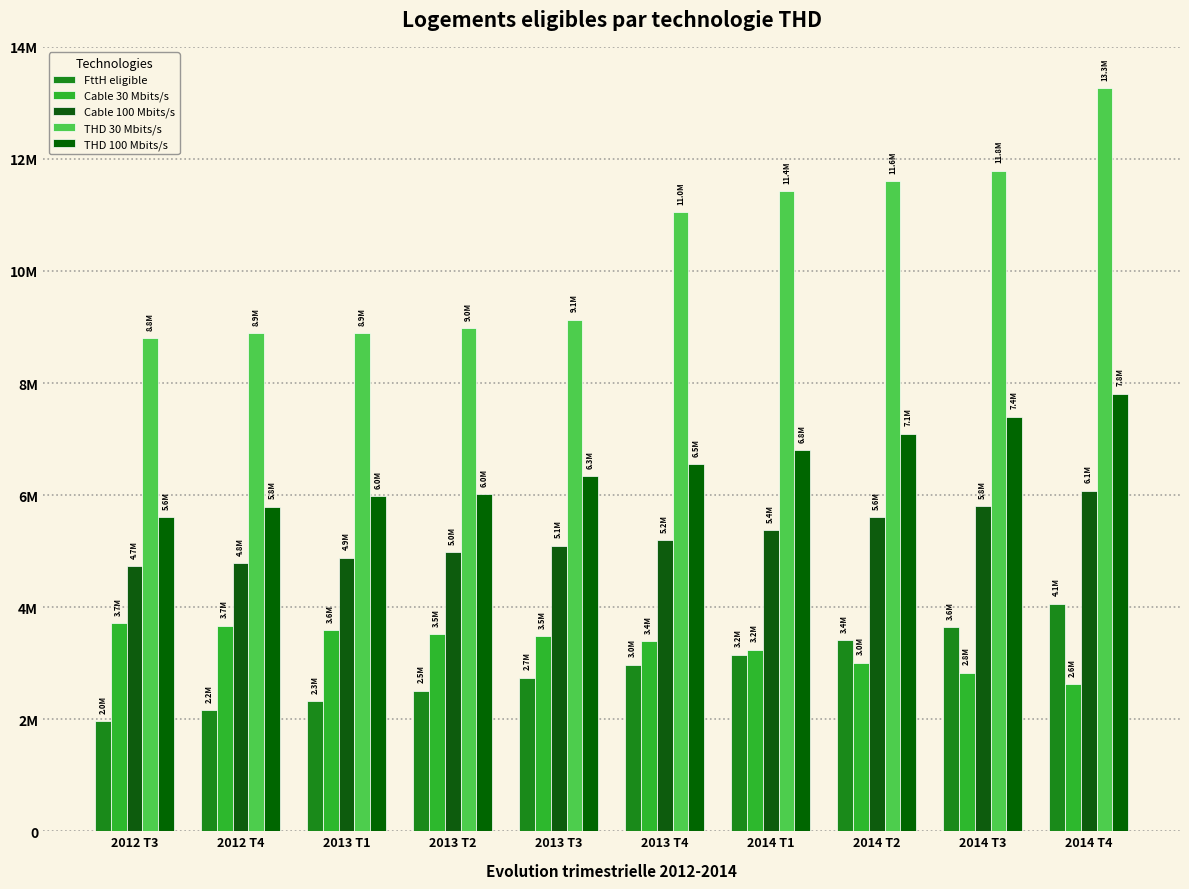

Reading right to left, what are all the values shown in this chart?

FttH eligible: 4064000	3640000	3411000	3154000	2974000	2742000	2507000	2320000	2165000	1960000
Cable 30 Mbits/s: 2627000	2827000	3006000	3239000	3397000	3482000	3515000	3583000	3671000	3718000
Cable 100 Mbits/s: 6080000	5805000	5610000	5371000	5197000	5093000	4977000	4880000	4789000	4731000
THD 30 Mbits/s: 13266000	11787000	11603000	11420000	11047000	9130000	8980000	8885000	8885000	8800000
THD 100 Mbits/s: 7808000	7397000	7098000	6797000	6546000	6342000	6020000	5980000	5790000	5600000